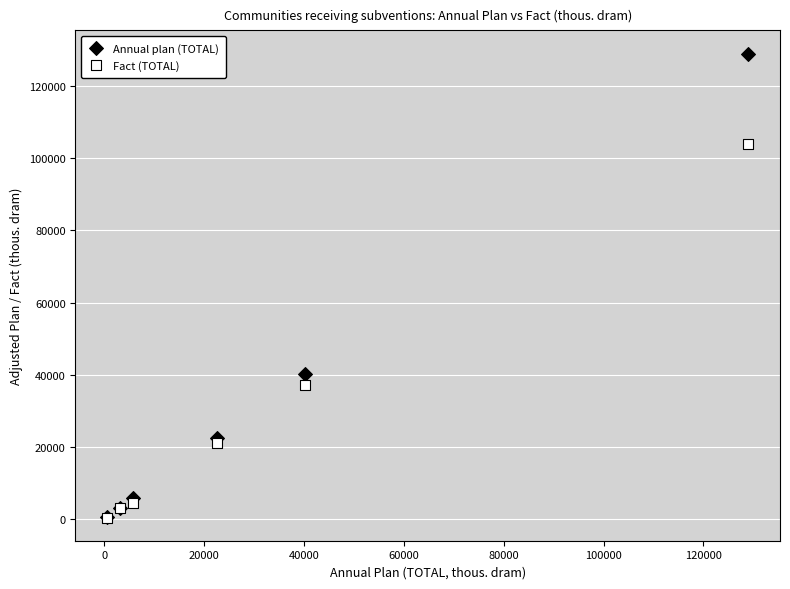

In the Annual plan (TOTAL) series, what Y value is closest to 64768?

40148.1